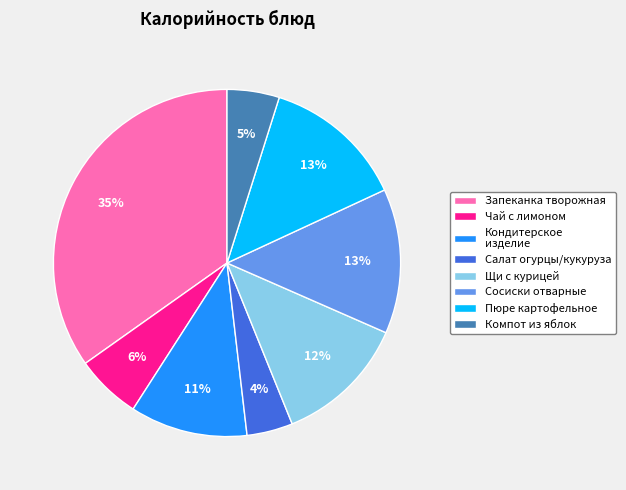

Which slice is the smallest?

Салат огурцы/кукуруза